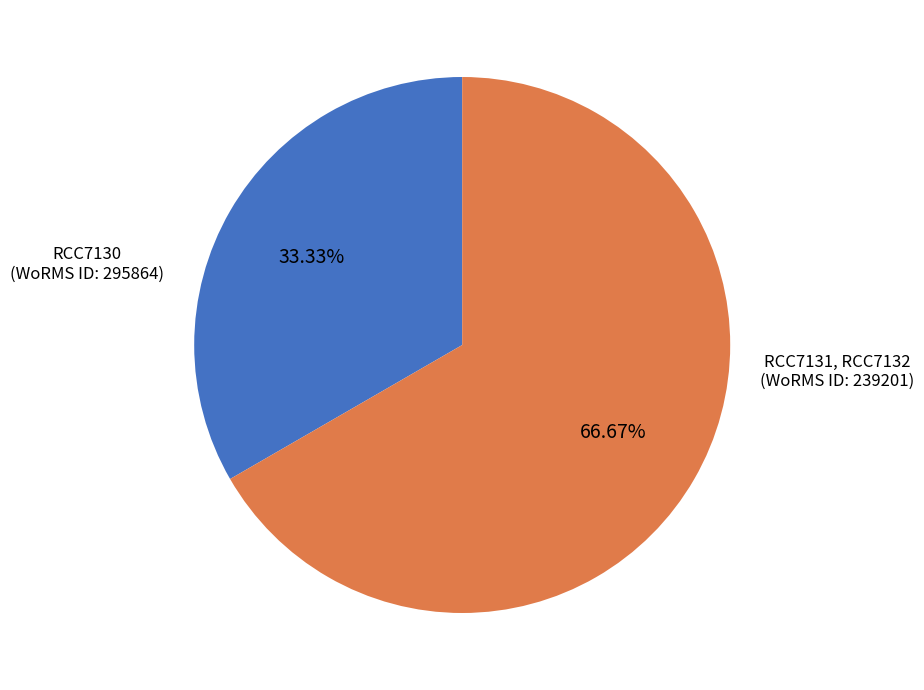

Does any single category account for the majority?

Yes